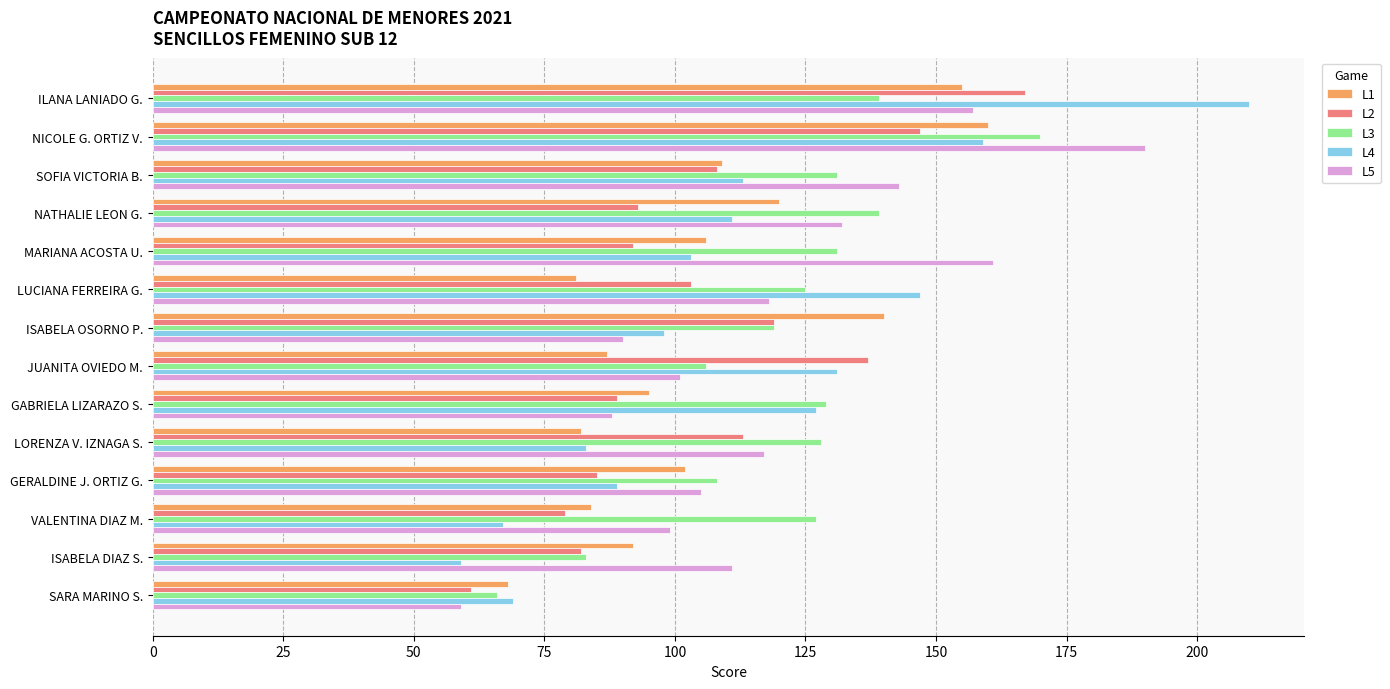

What is the average value of the L5 series?

119